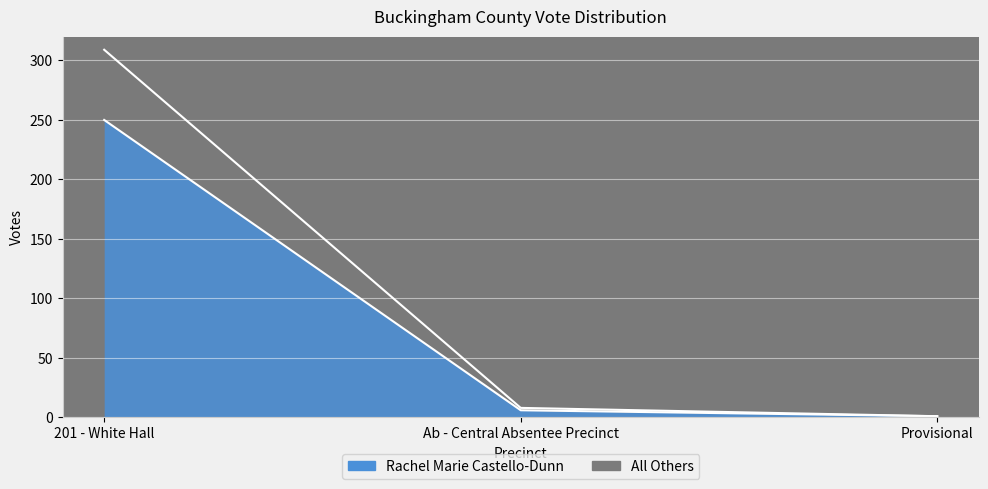

At which category does the chart reach its peak across all series?

201 - White Hall